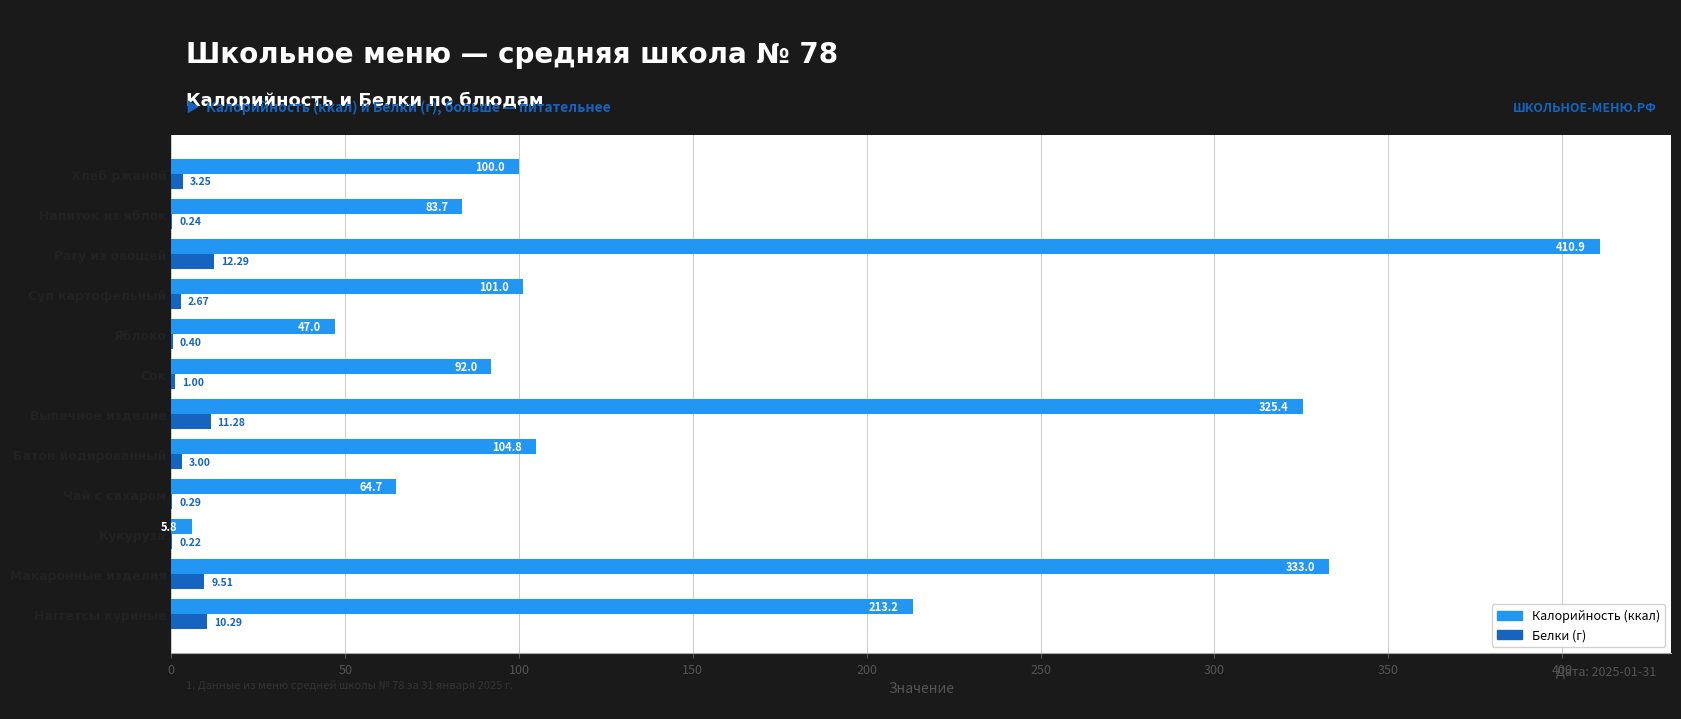

What is the total value across all series at Кукуруза?

6.0